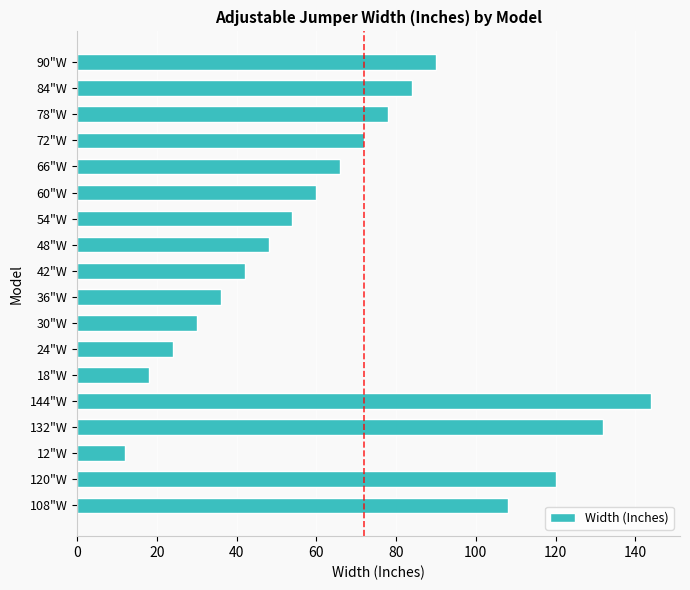

Which category has the highest value across all series?

144"W